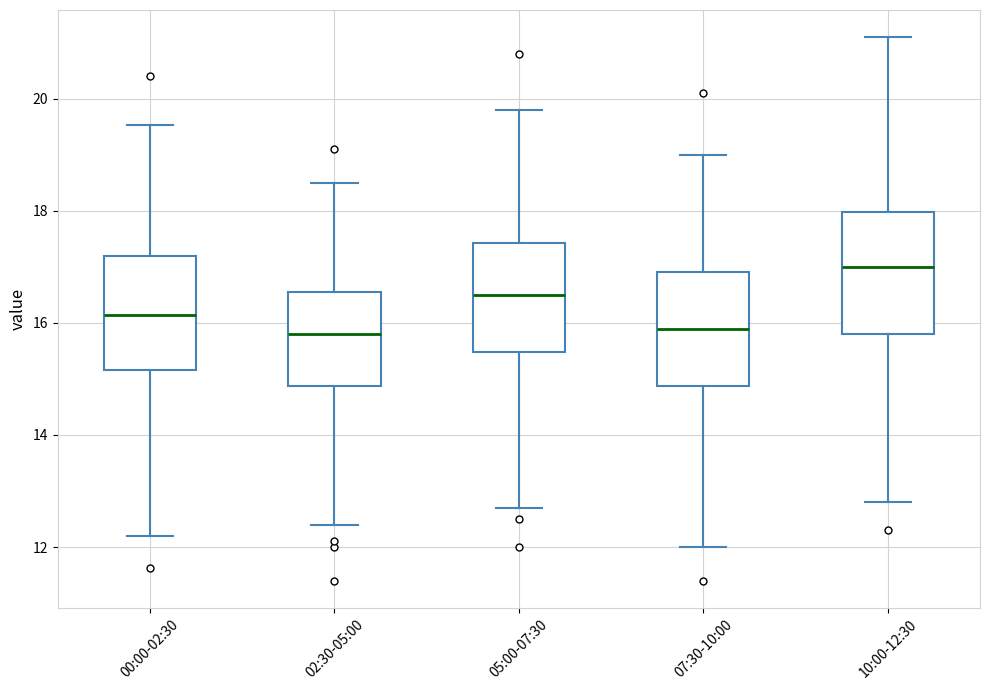

Which box's median line is the highest?

10:00-12:30